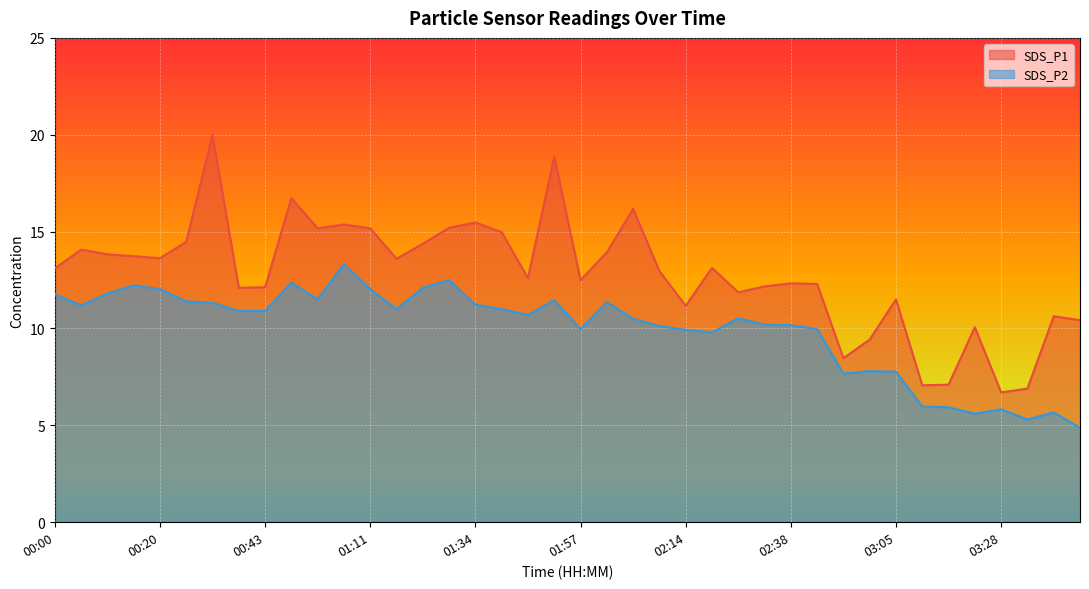

How many lines are shown in the chart?

2